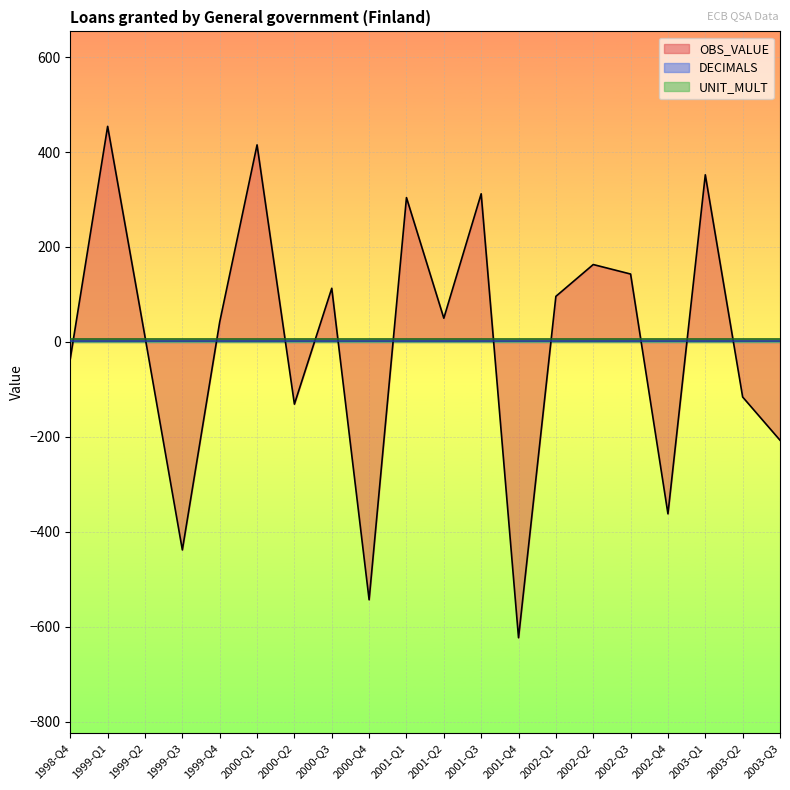

Rank the series by their average value, from lowest to highest.

OBS_VALUE, DECIMALS, UNIT_MULT